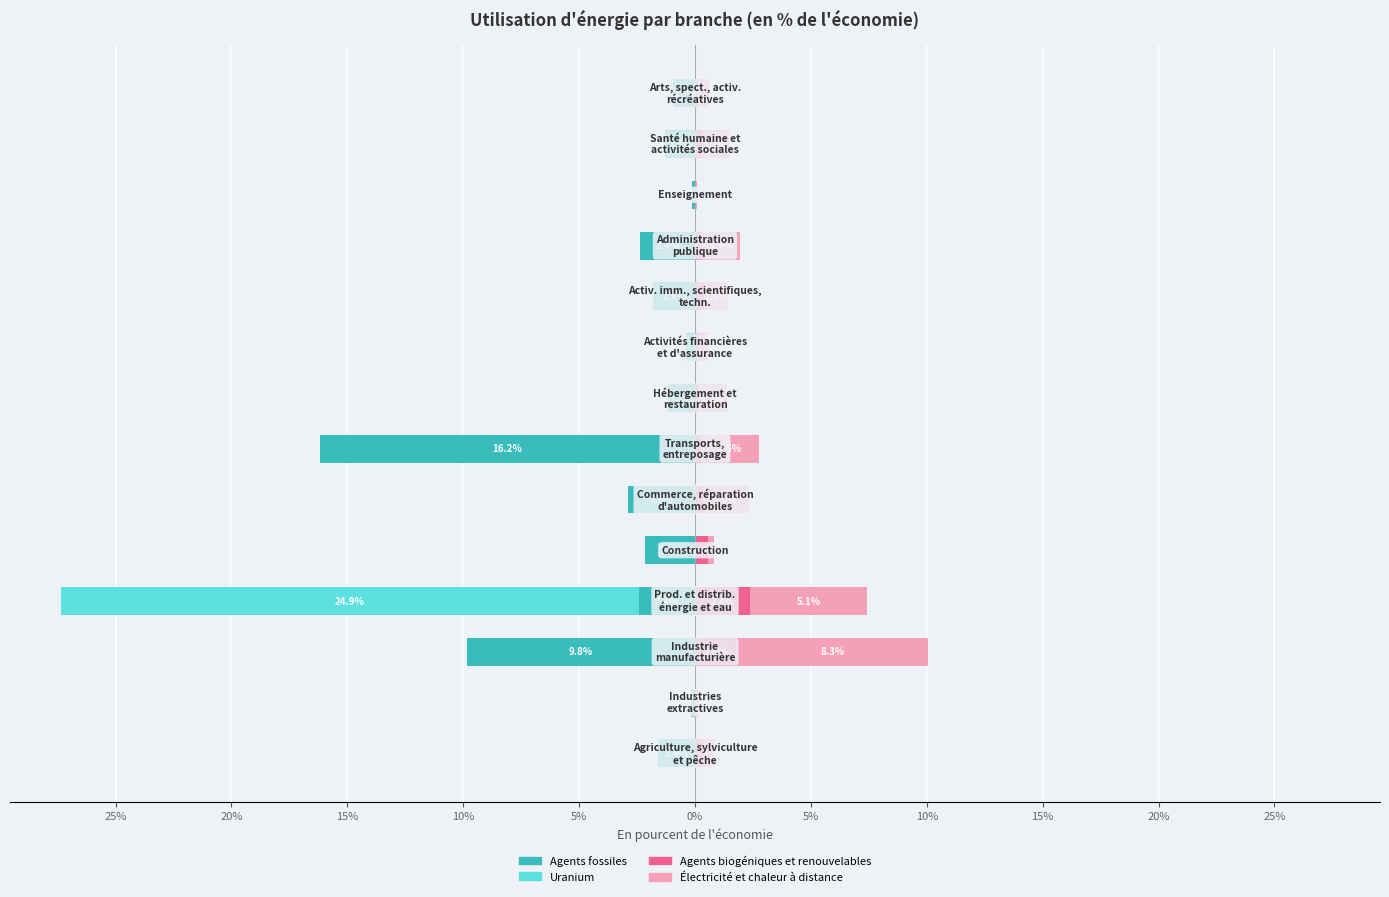

Rank the series by their average value, from highest to lowest.

Électricité et chaleur à distance, Agents biogéniques et renouvelables, Uranium, Agents fossiles